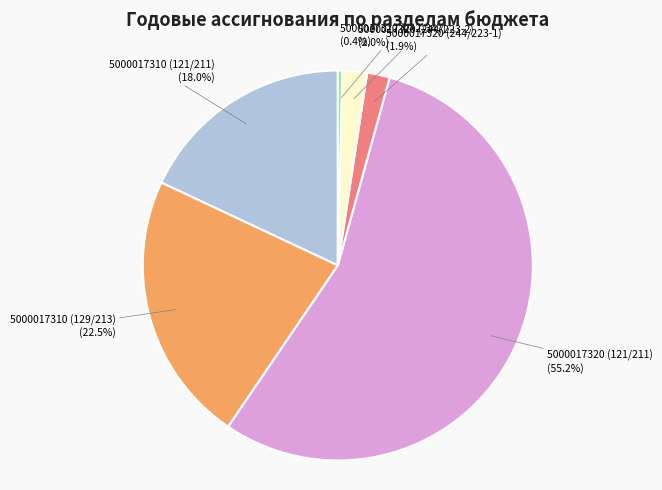

What percentage is the 5000017310 (121/211) slice, to the nearest percent?

18%